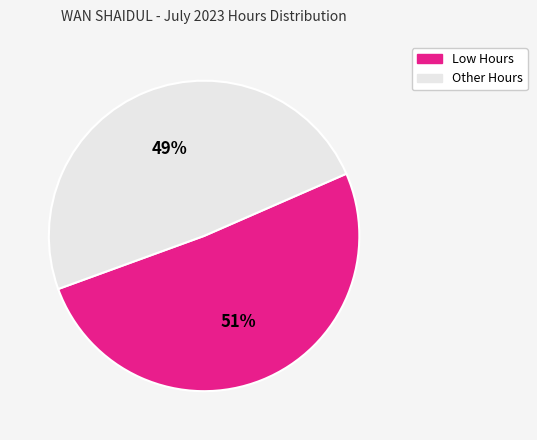

Combined, do Other Hours and Low Hours account for over 50%?

Yes